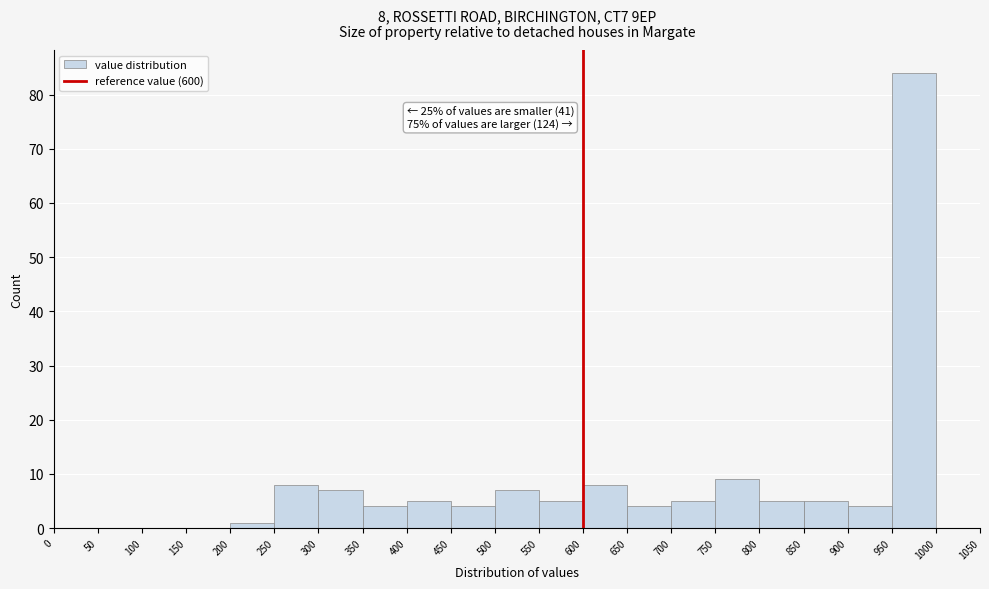

Which range on the x-axis has the tallest bar?

950 to 1000